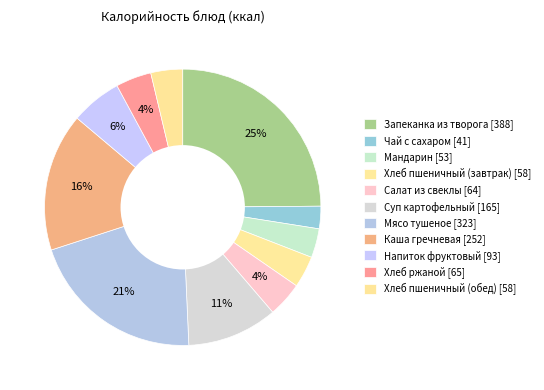

What is the change in value from Суп картофельный to Каша гречневая?

+87